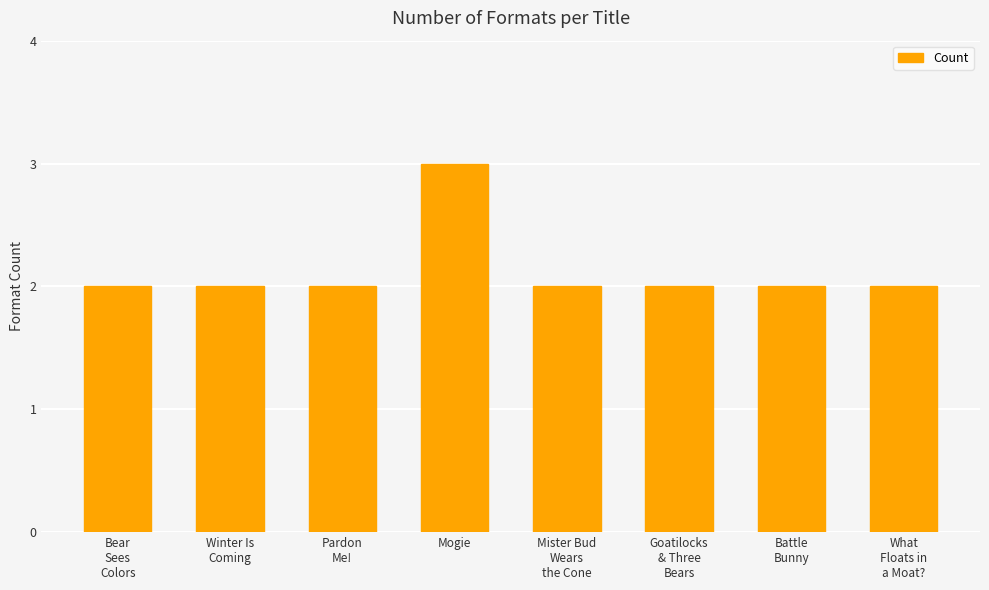

What is the label of the 1st bar from the left?

Bear
Sees
Colors